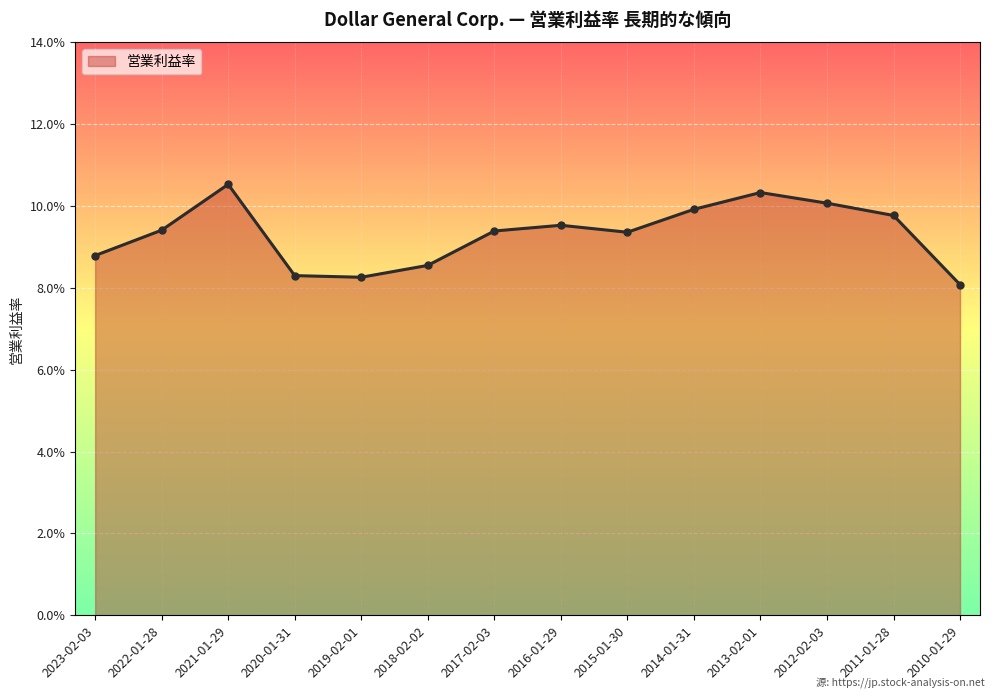

Is this an area chart (filled region under the line)?

Yes